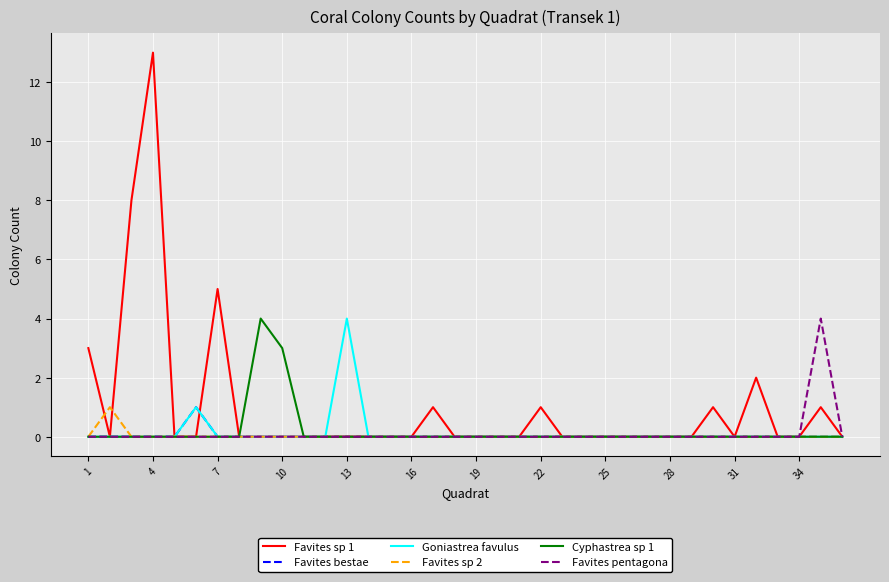

How many distinct data groups are displayed?

6